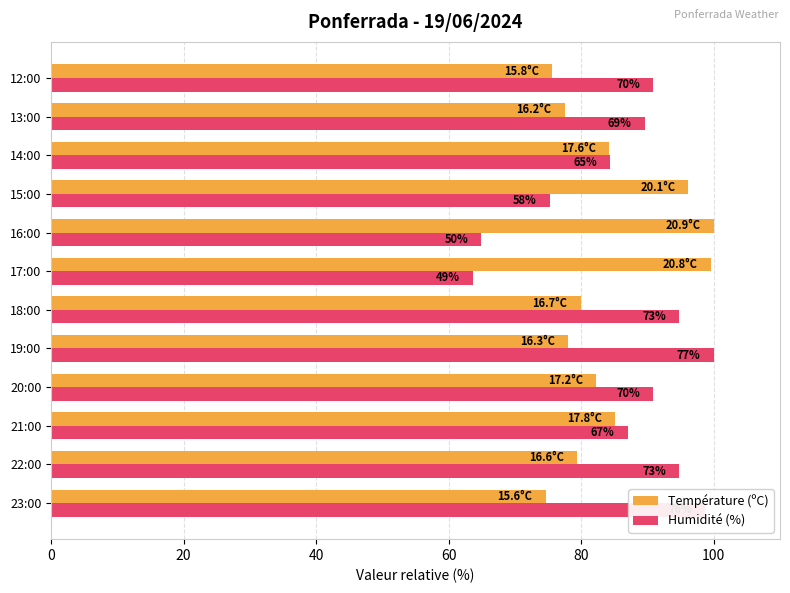

List the series in order of their peak value, lowest first.

Température (ºC), Humidité (%)